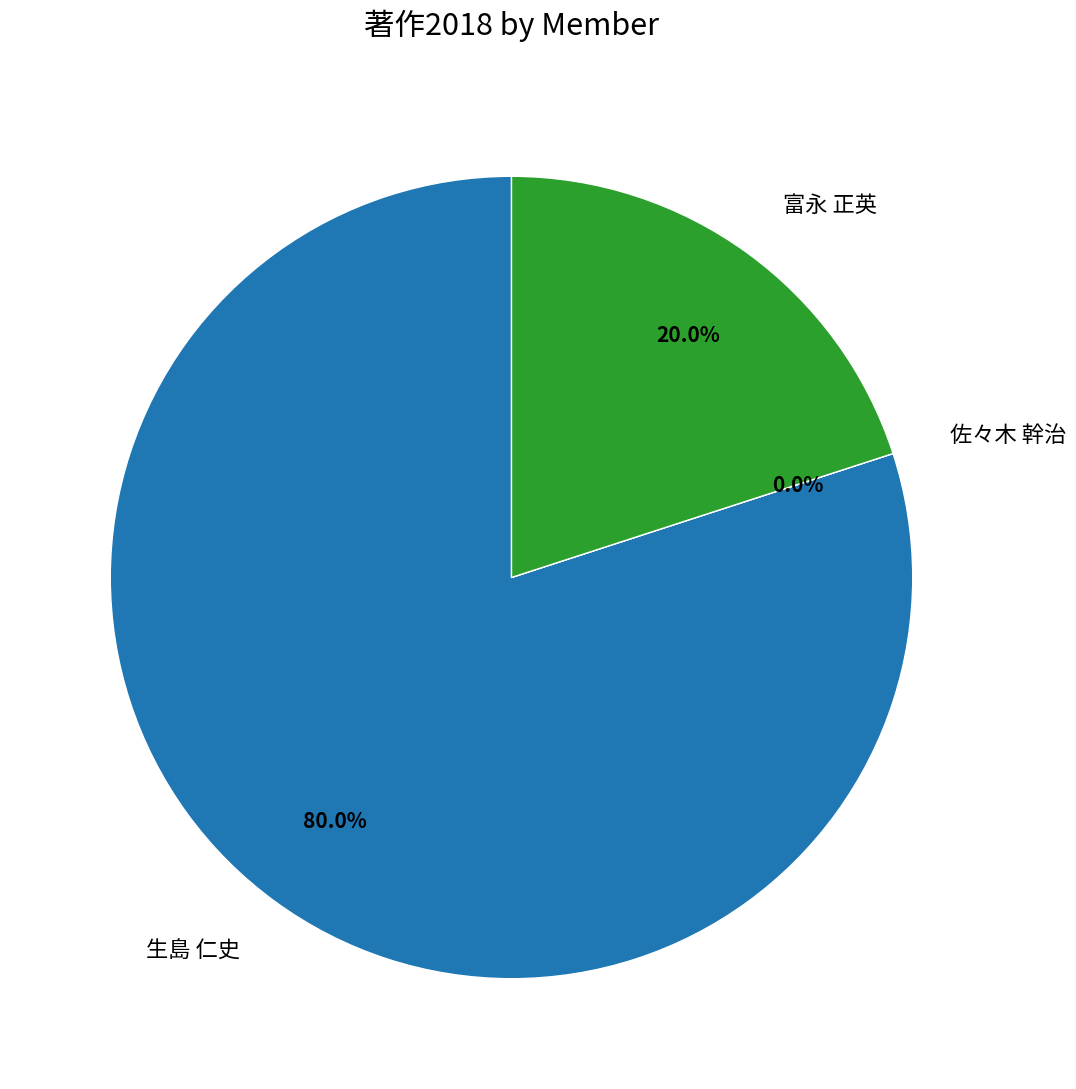

To the nearest percent, what is the difference between the 生島 仁史 and 富永 正英 slice percentages?

60%